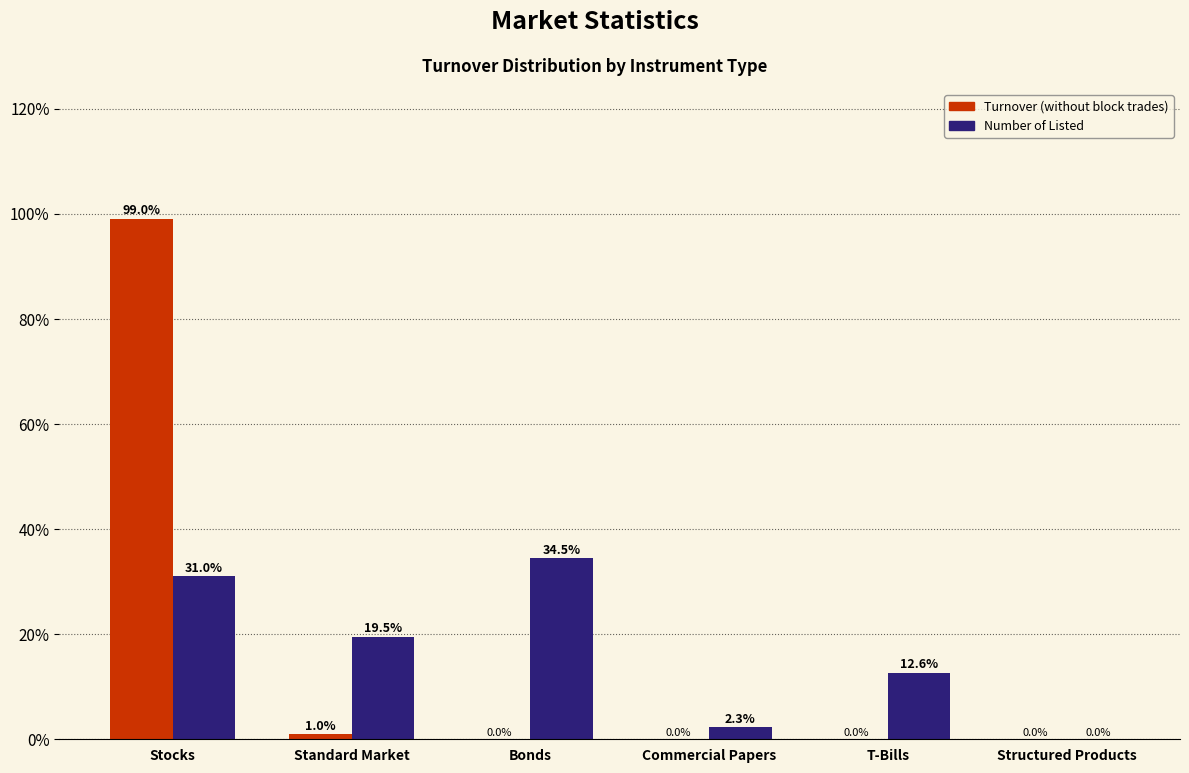

Which series changed the most between T-Bills and Structured Products?

Number of Listed